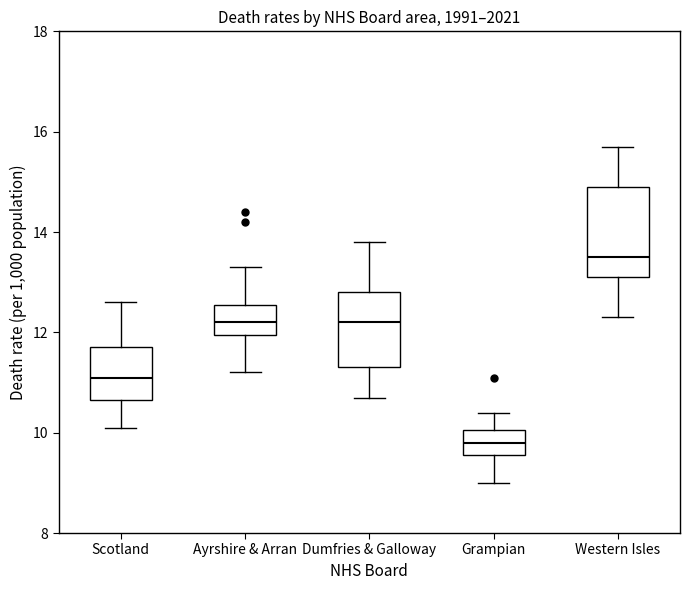

Reading left to right, read every box against the y-axis: the position of its median line, the range the box covers, and the ends of its whiskers. The values are not printed on the chart, so give them approximately, as read against the axis.

Scotland: median 11.2, box 10.6 to 11.8, whiskers 10.2 to 12.6
Ayrshire & Arran: median 12.2, box 12.0 to 12.6, whiskers 11.2 to 13.4
Dumfries & Galloway: median 12.2, box 11.4 to 12.8, whiskers 10.8 to 13.8
Grampian: median 9.8, box 9.6 to 10.0, whiskers 9.0 to 10.4
Western Isles: median 13.6, box 13.2 to 15.0, whiskers 12.4 to 15.8